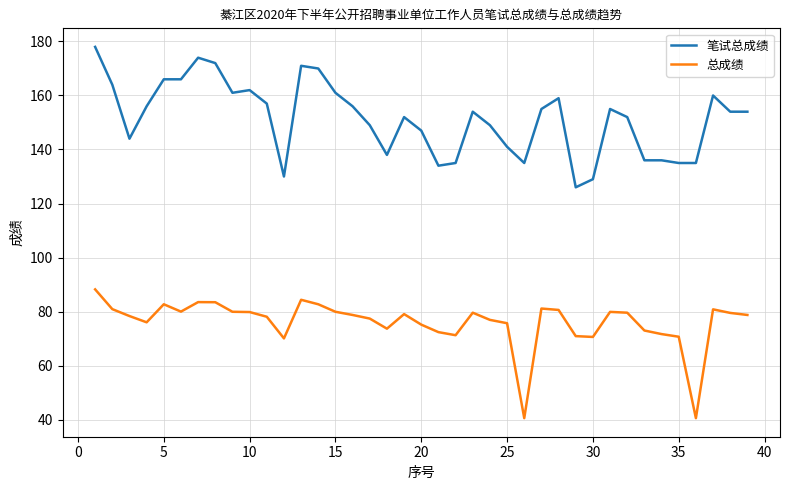

Is this an area chart (filled region under the line)?

No